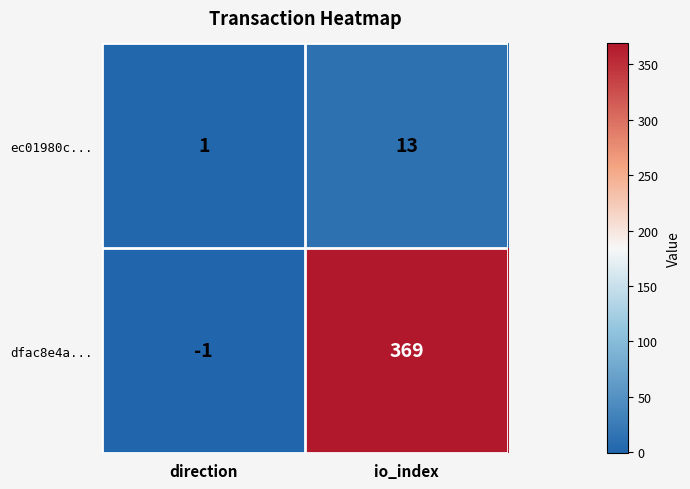

Rank the series at io_index from lowest to highest value.

ec01980c..., dfac8e4a...